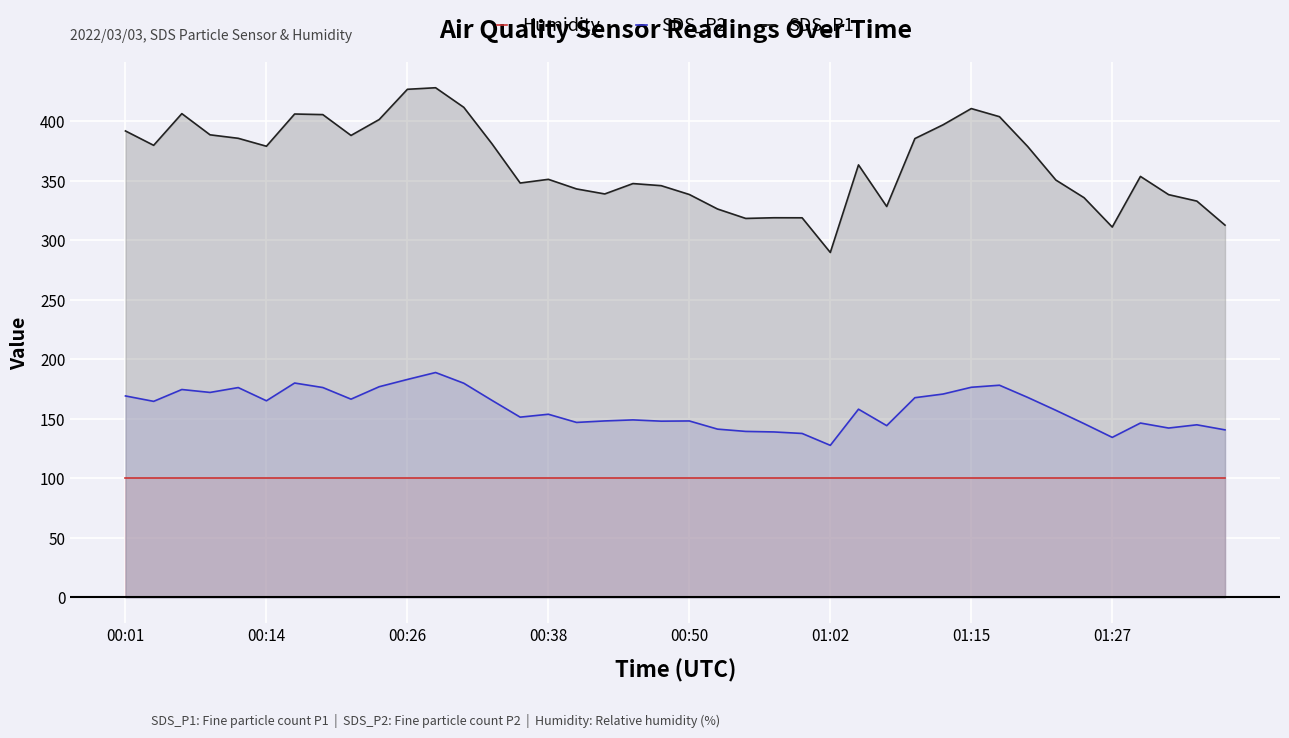

The value of SDS_P2 at 00:14 is 60.7. True or false?

False